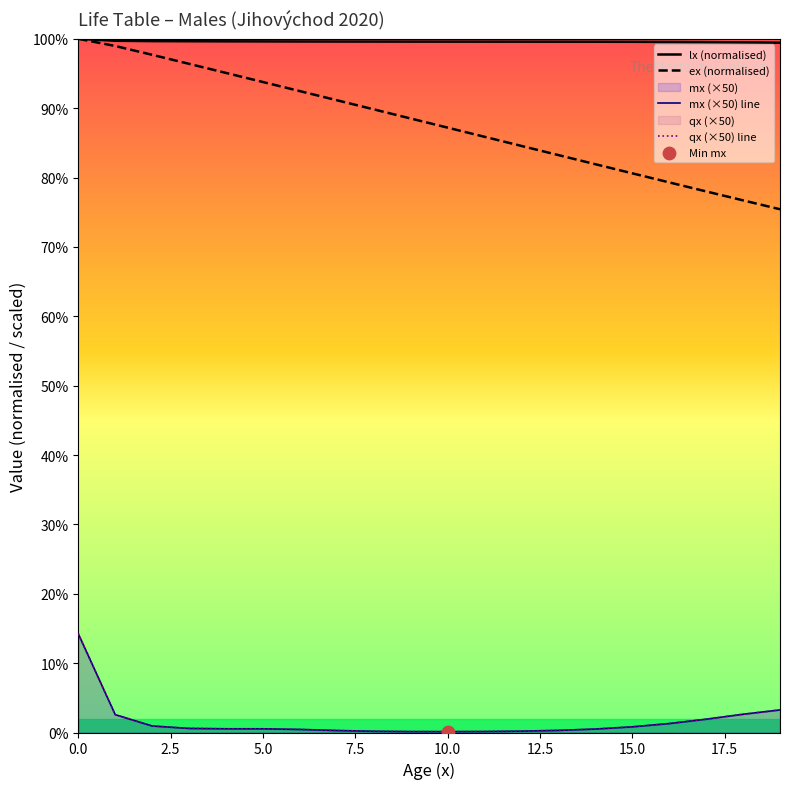

Which series has the widest spread of Y values?

ex (normalised)